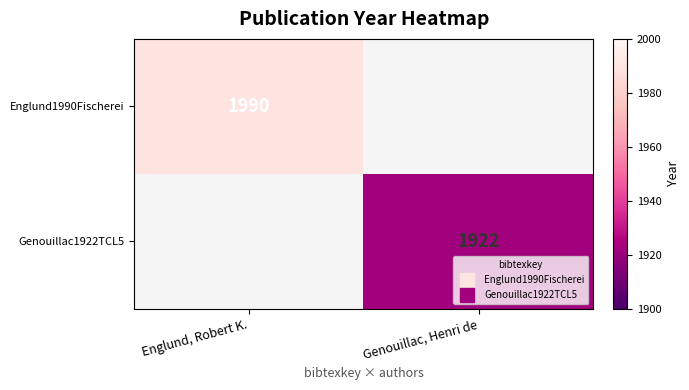

Which category has the lowest value in the Genouillac1922TCL5 series?

Englund, Robert K.